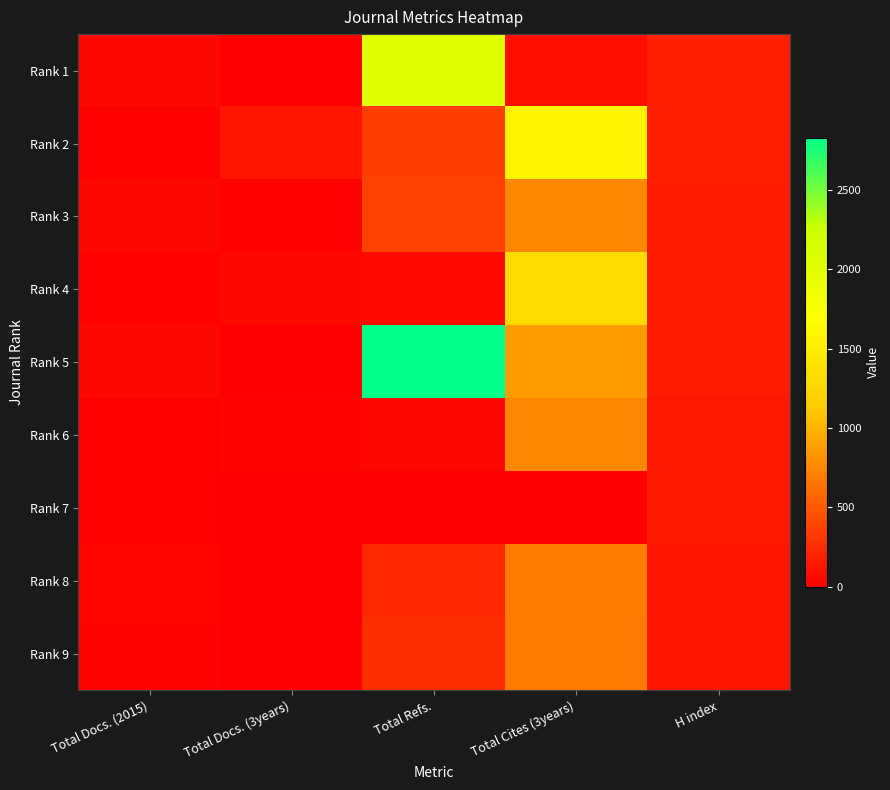

At which category is the sum across all series the highest?

Total Cites (3years)